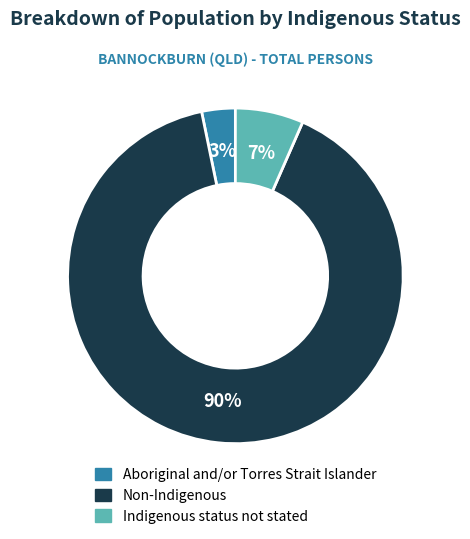

Between Aboriginal and/or Torres Strait Islander and Non-Indigenous, which is larger?

Non-Indigenous